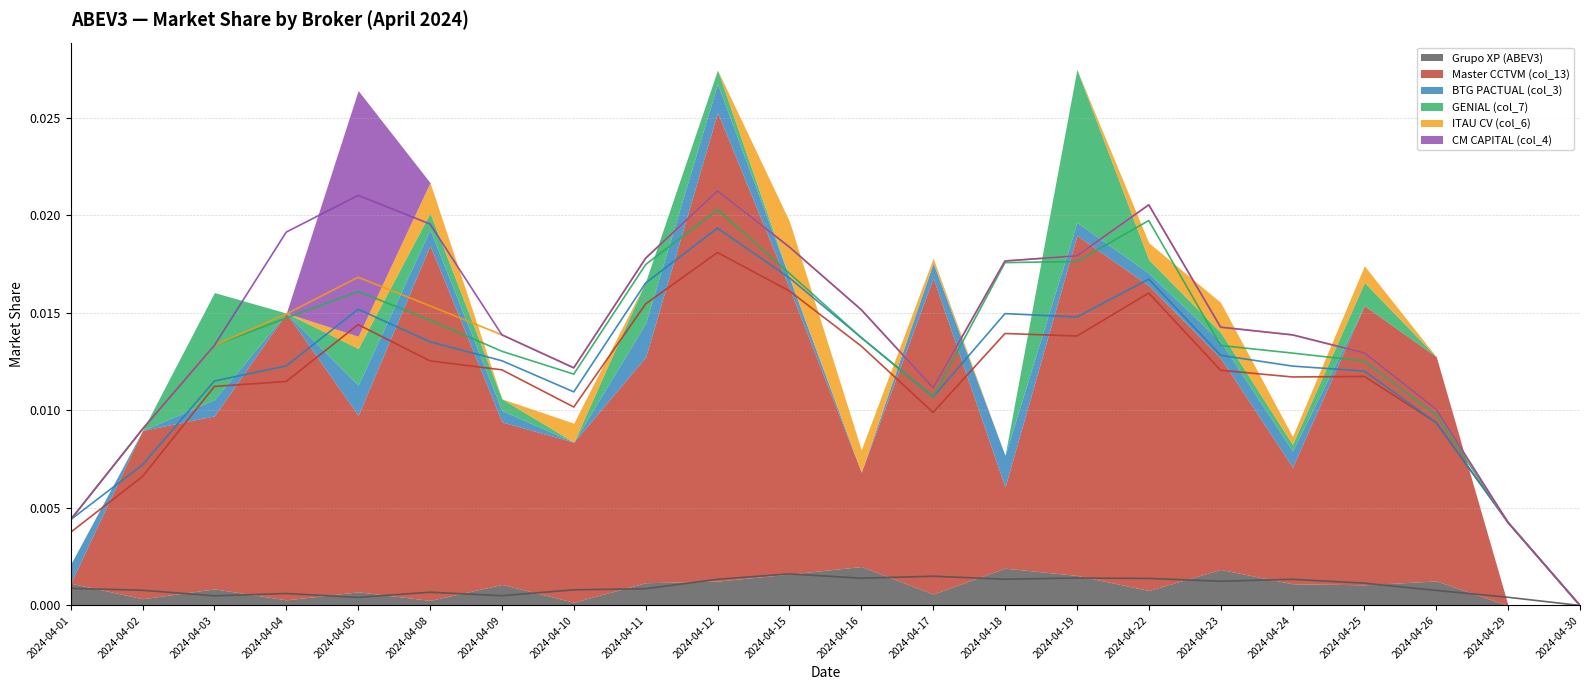

True or false: GENIAL (col_7) and Master CCTVM (col_13) cross at least once.

False